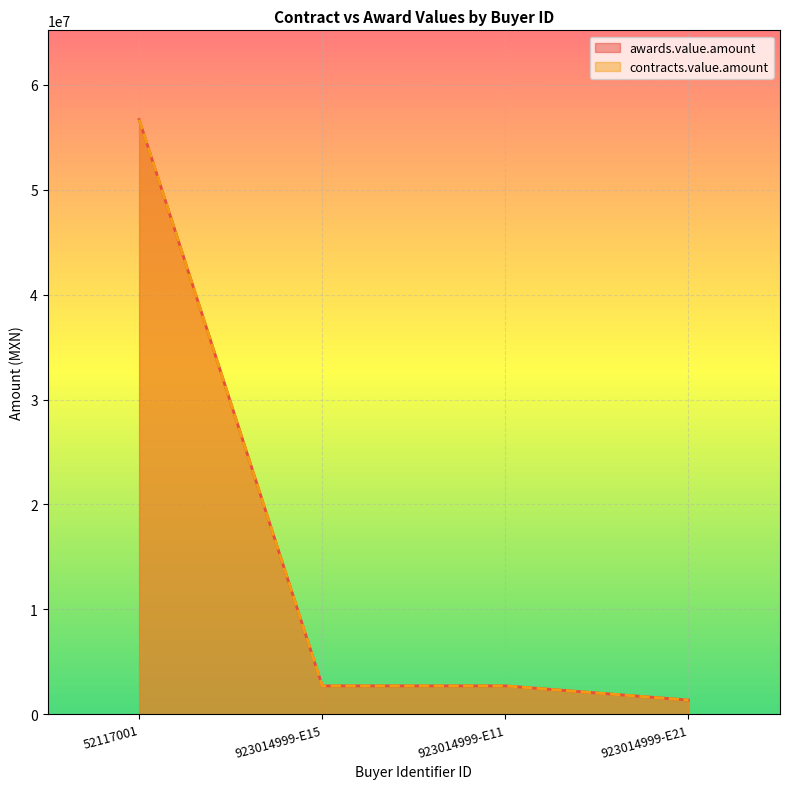

What is the difference between the awards.value.amount values at 923014999-E21 and 923014999-E11?

1355873.7